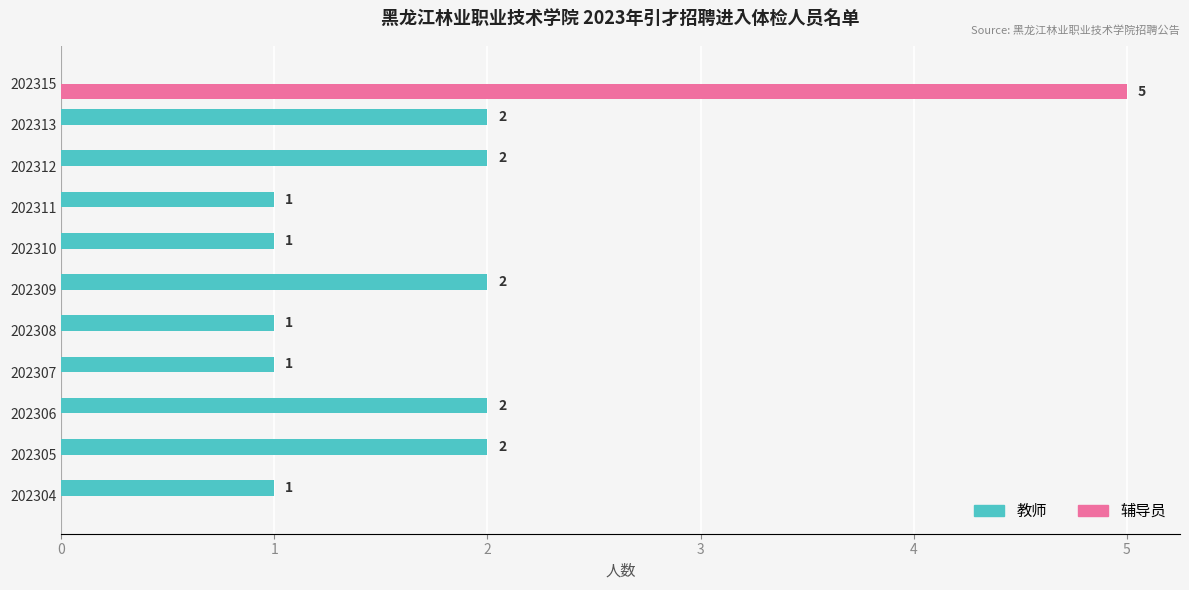

True or false: 辅导员 has a value of 5 at 202315.

True